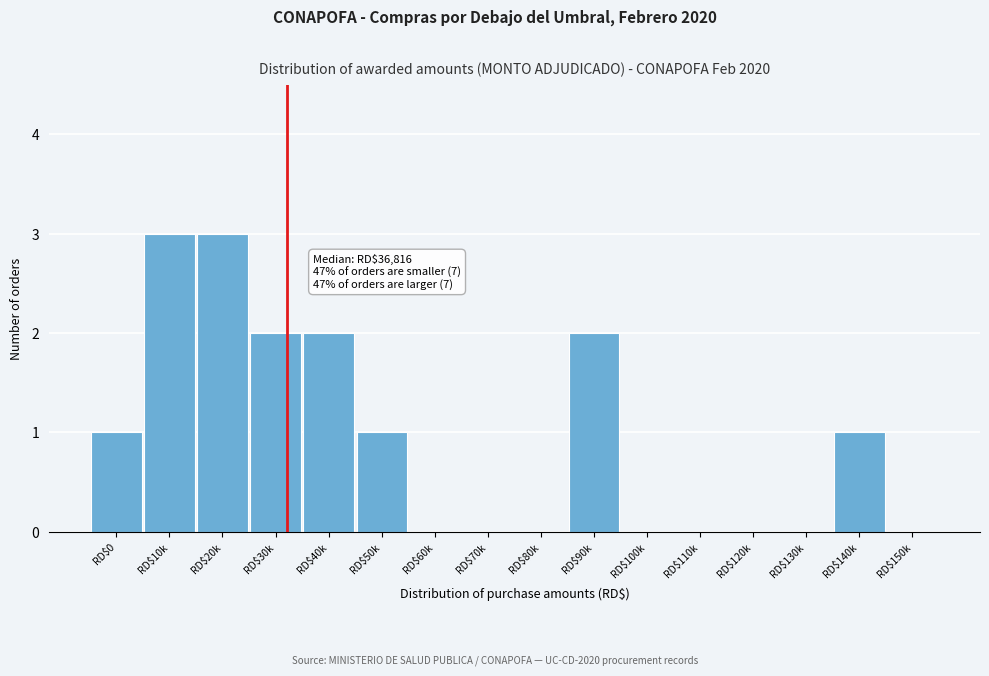

What is the greatest value displayed?

3